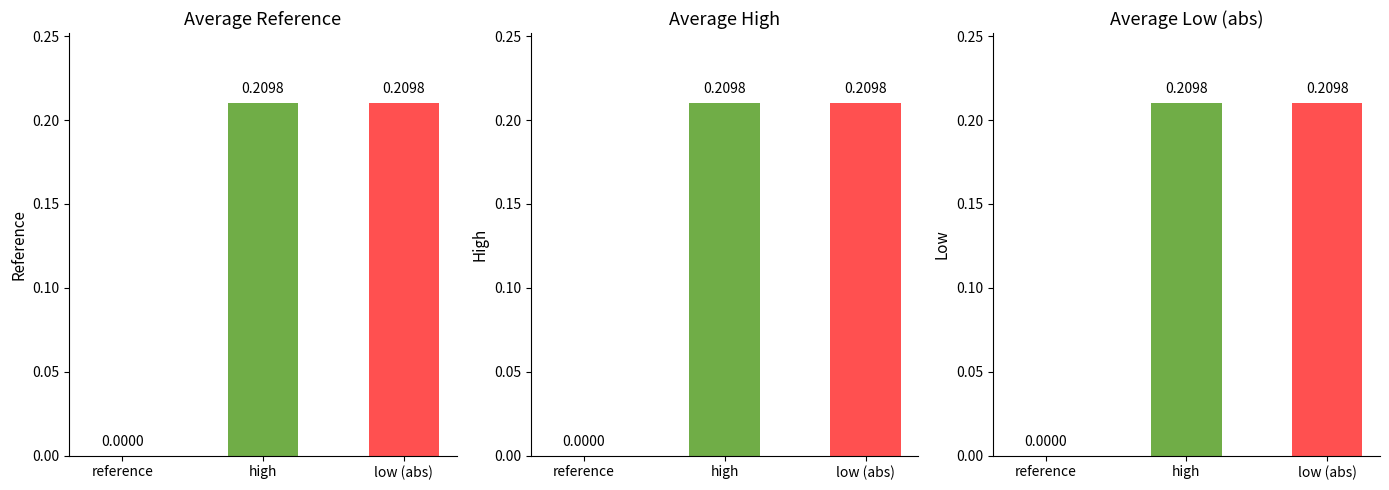

Is the value of Average Low (abs) at reference greater than the value of Average Reference at reference?

No